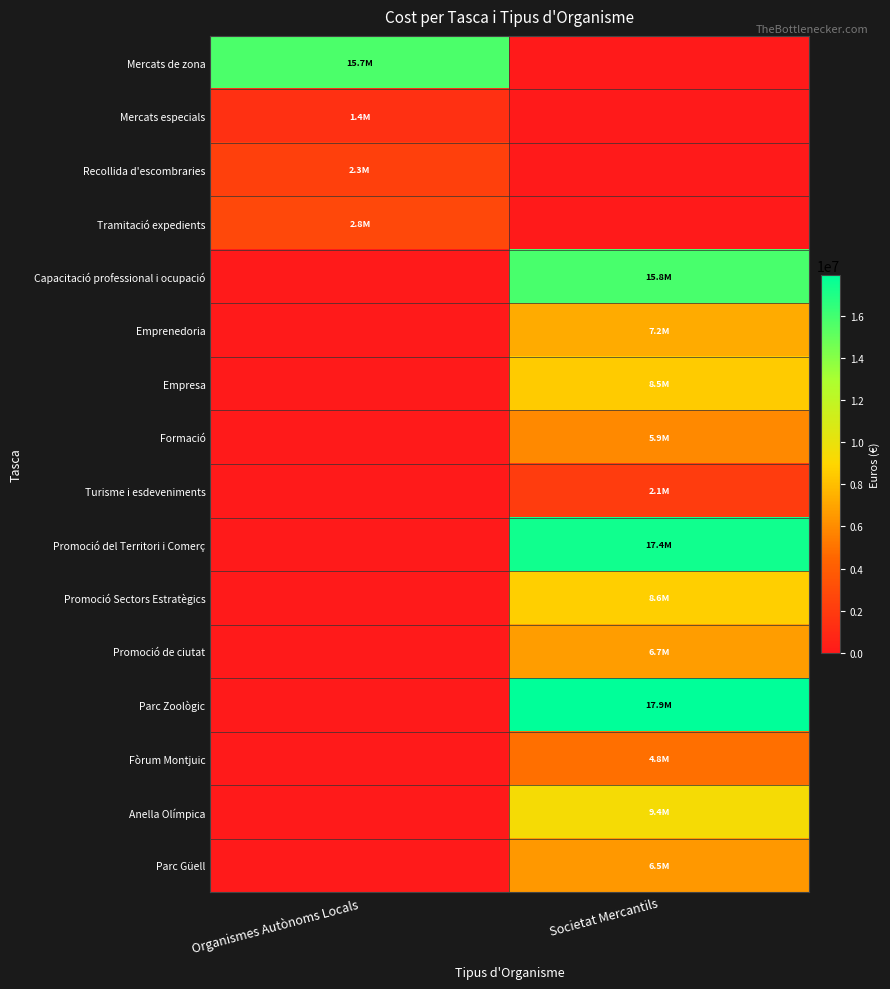

Rank the series at Societat Mercantils from lowest to highest value.

Mercats de zona, Mercats especials, Recollida d'escombraries, Tramitació expedients, Turisme i esdeveniments, Fòrum Montjuic, Formació, Parc Güell, Promoció de ciutat, Emprenedoria, Empresa, Promoció Sectors Estratègics, Anella Olímpica, Capacitació professional i ocupació, Promoció del Territori i Comerç, Parc Zoològic